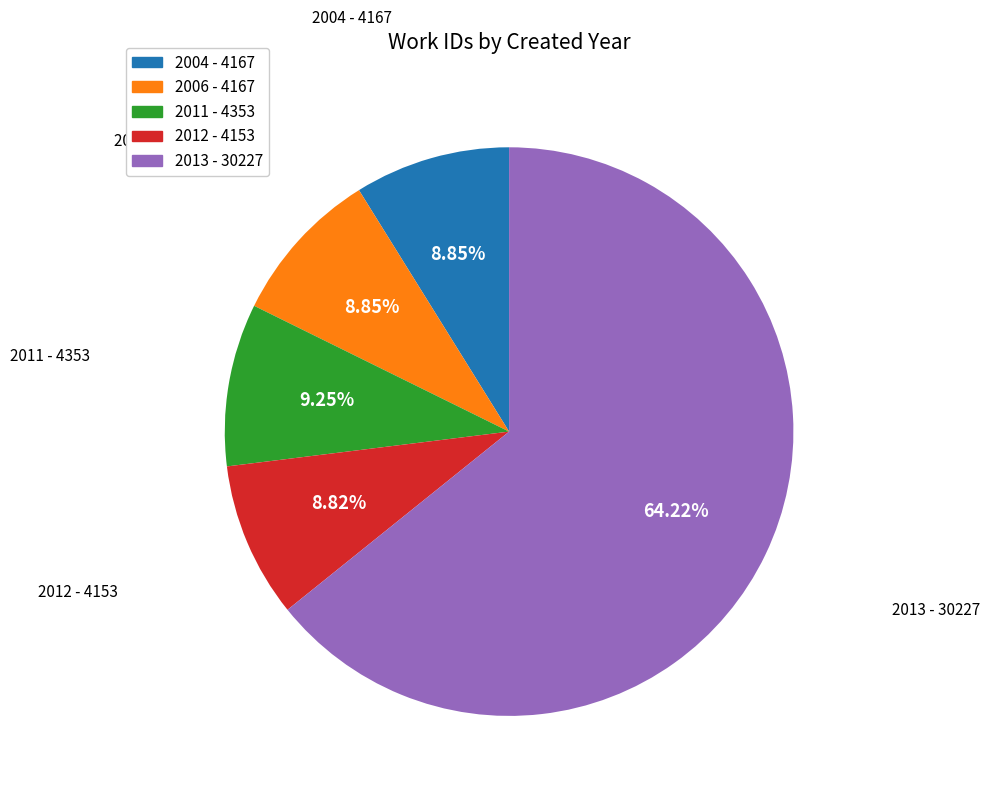

Which has a higher value, 2012 - 4153 or 2013 - 30227?

2013 - 30227